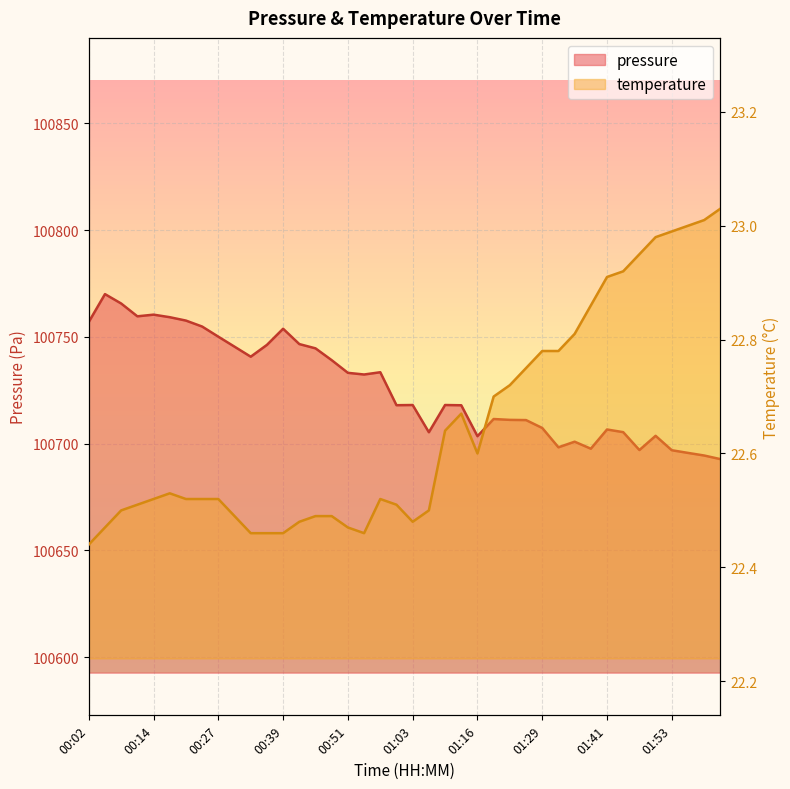

What is the ratio of the value at 00:24 to the value at 01:50?

1.0